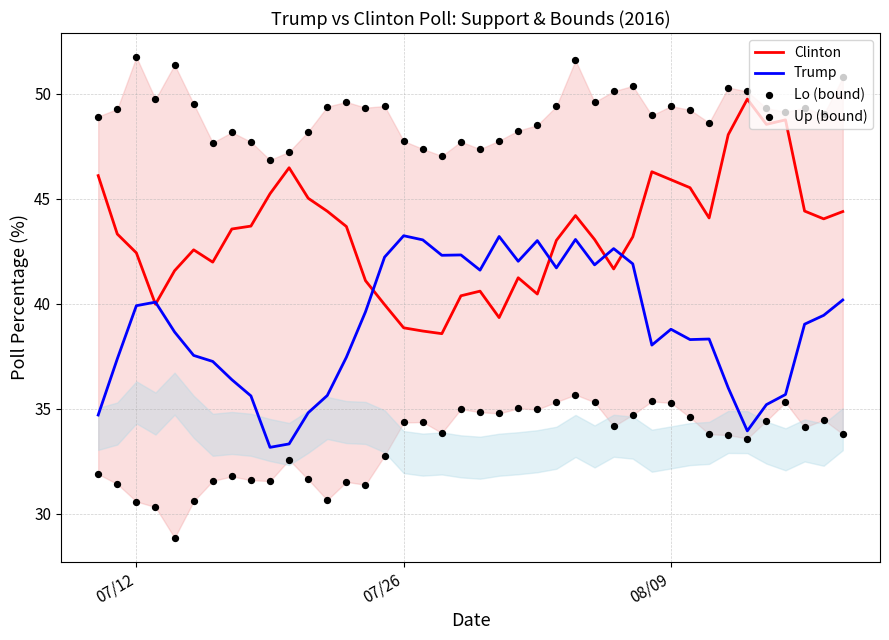

Which series reaches the minimum Y coordinate?

Lo (bound)